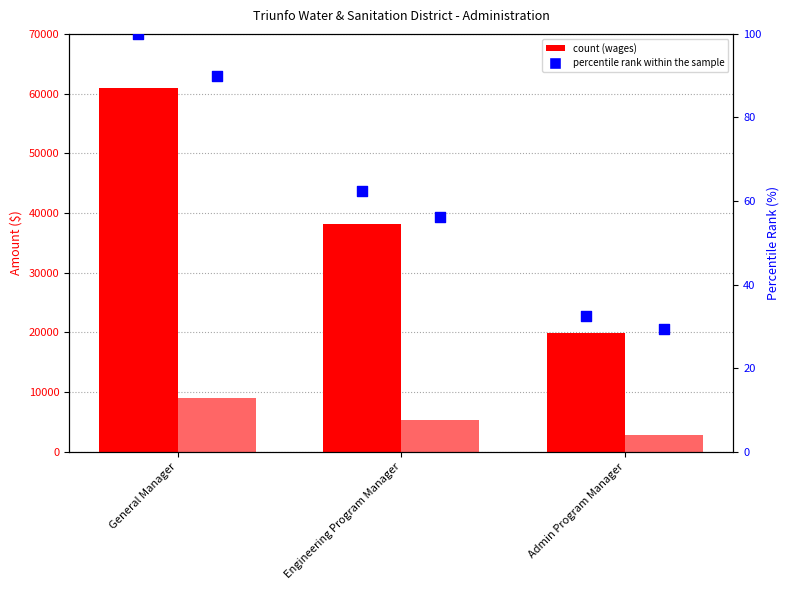

Which series reaches the minimum Y coordinate?

percentile rank within the sample